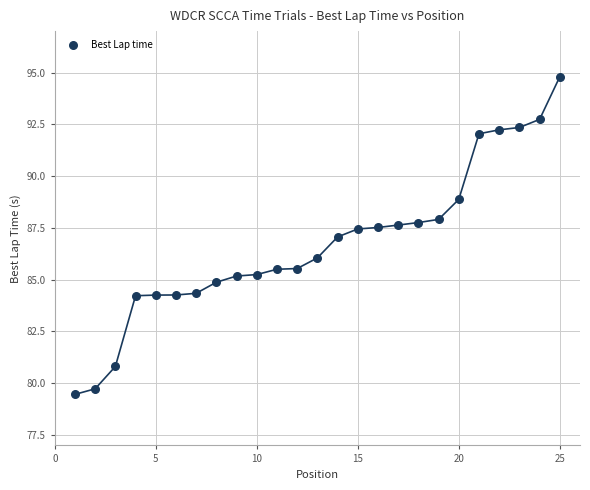

What is the range of Y values (max minus min)?

15.3